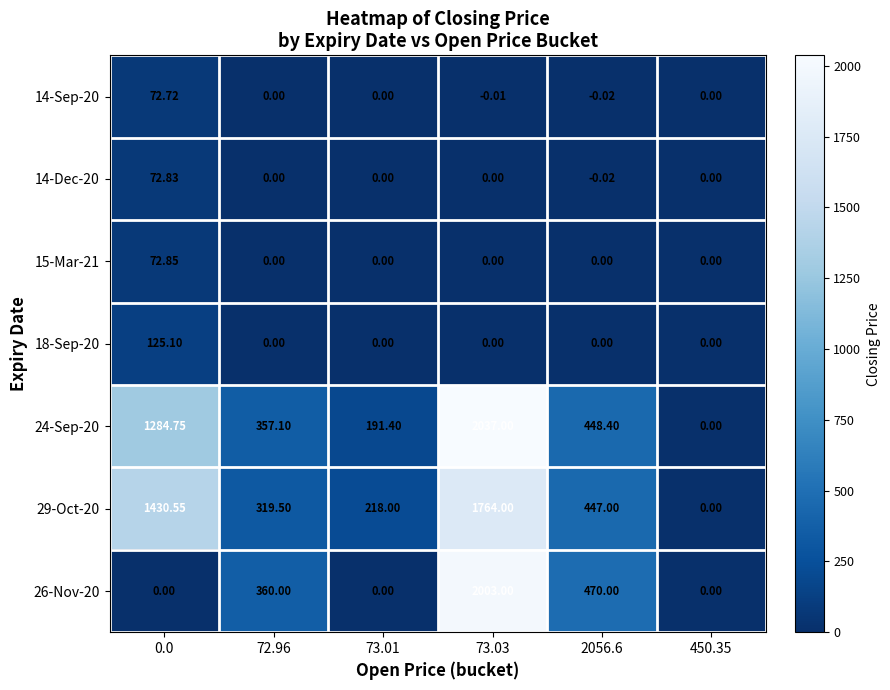

Which series has the largest range (max minus min)?

24-Sep-20